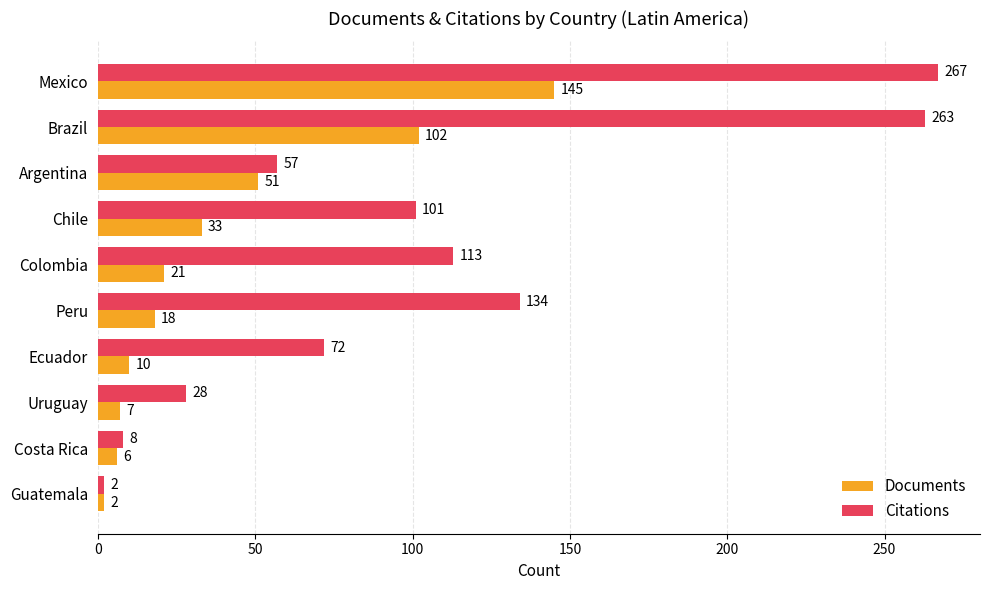

What is the maximum value shown in the chart?

267